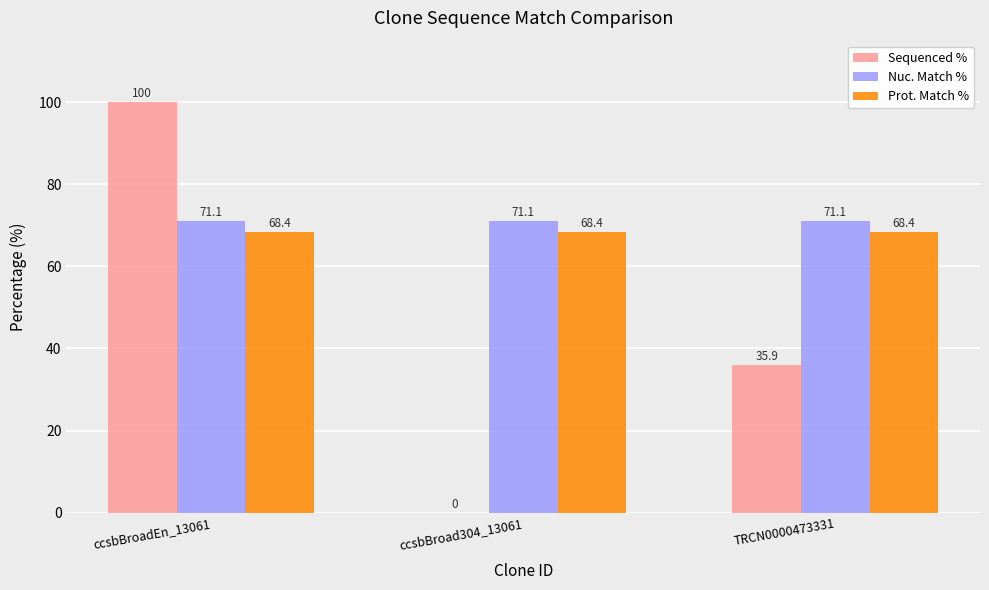

Read the Prot. Match % value at ccsbBroad304_13061.

68.4